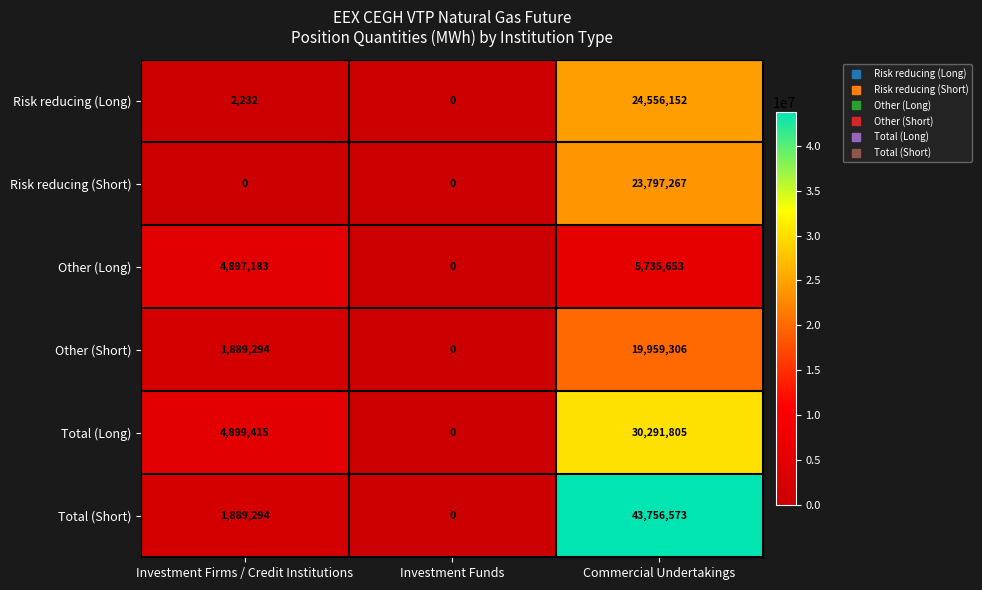

Which series changed the most between Investment Firms / Credit Institutions and Commercial Undertakings?

Total (Short)